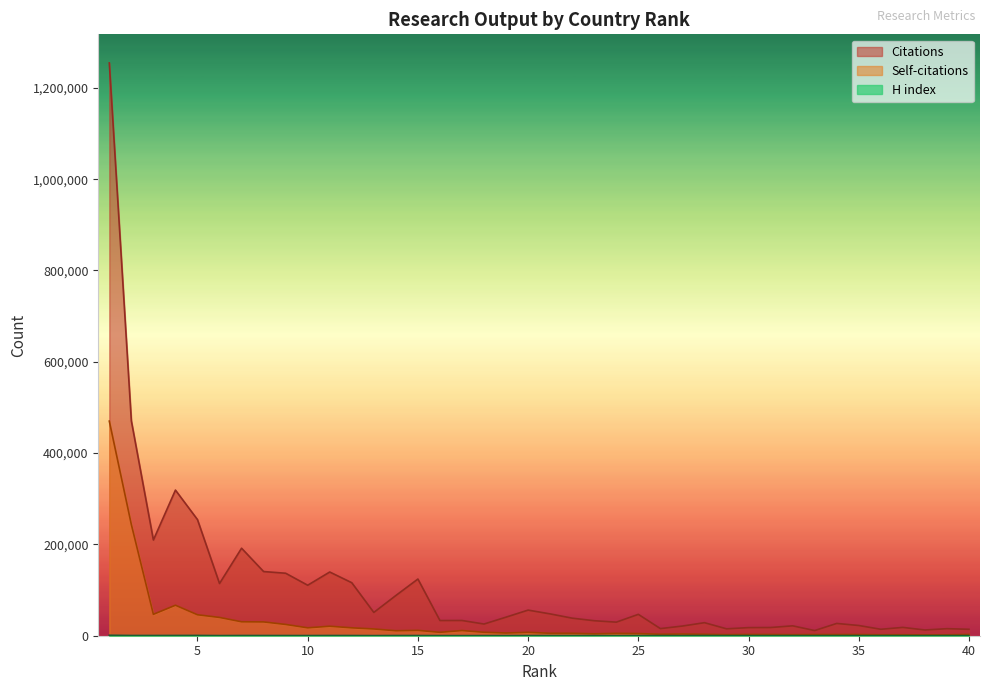

Reading left to right, list all the values displayed in this chart.

Citations: 1=1254554	2=470685	3=209687	4=318984	5=254369	6=114357	7=191667	8=140559	9=136886	10=110595	11=139566	12=116083	13=50991	14=88097	15=124185	16=33273	17=33366	18=25599	19=40697	20=56110	21=47798	22=38456	23=32856	24=29713	25=46816	26=15610	27=21171	28=28556	29=15127	30=17752	31=17988	32=21648	33=11333	34=26931	35=22377	36=14126	37=18237	38=12578	39=15419	40=14112
Self-citations: 1=470073	2=243505	3=46902	4=66779	5=45921	6=40067	7=30537	8=30244	9=24710	10=17332	11=20813	12=17305	13=14815	14=10931	15=11718	16=7492	17=11352	18=7571	19=5949	20=7436	21=5363	22=5337	23=4160	24=5151	25=4722	26=3179	27=3666	28=3069	29=2280	30=2695	31=2618	32=2231	33=2517	34=2527	35=2554	36=2030	37=2068	38=1778	39=1941	40=2711
H index: 1=994	2=511	3=490	4=557	5=613	6=302	7=464	8=431	9=390	10=356	11=454	12=402	13=239	14=404	15=394	16=226	17=187	18=230	19=230	20=351	21=321	22=316	23=272	24=210	25=285	26=197	27=192	28=301	29=181	30=216	31=166	32=240	33=140	34=236	35=222	36=189	37=203	38=148	39=217	40=168